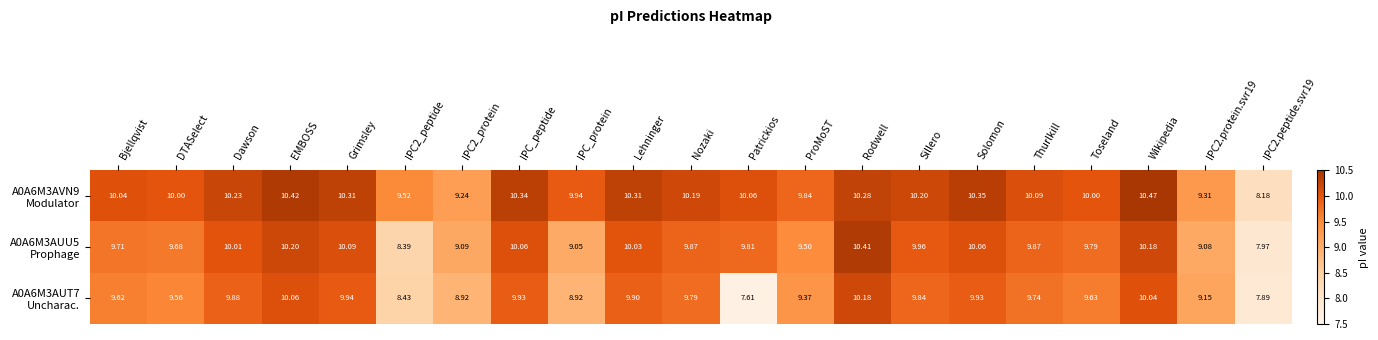

Which label corresponds to the smallest value in the chart?

Patrickios